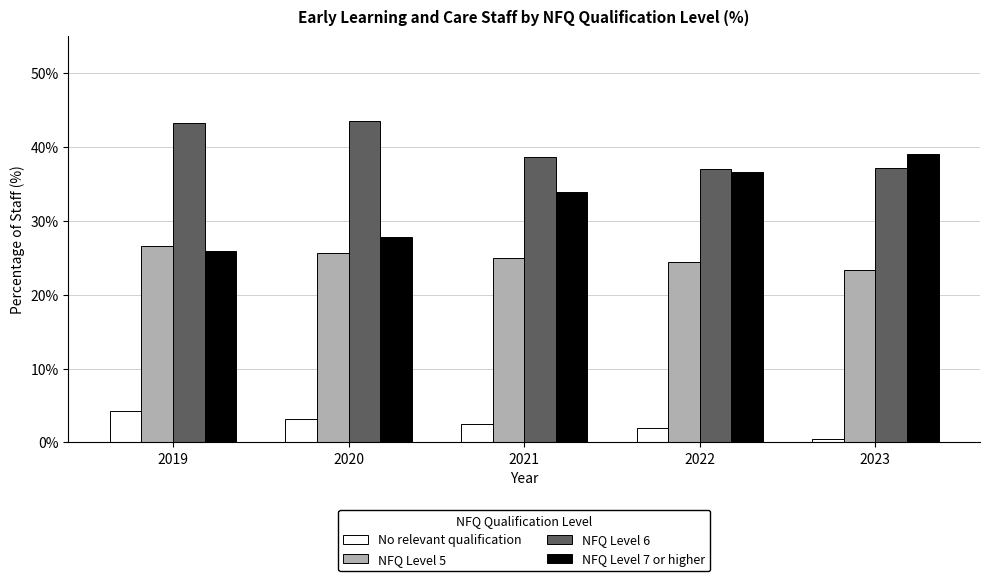

What is the minimum value for NFQ Level 6?

37.0